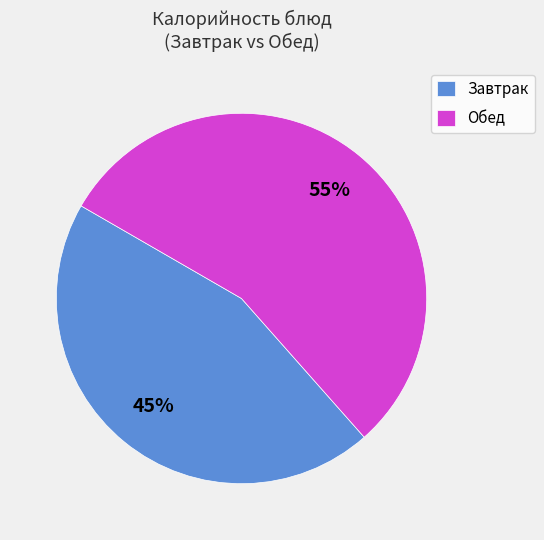

To the nearest percent, what percentage of the pie is Завтрак?

45%